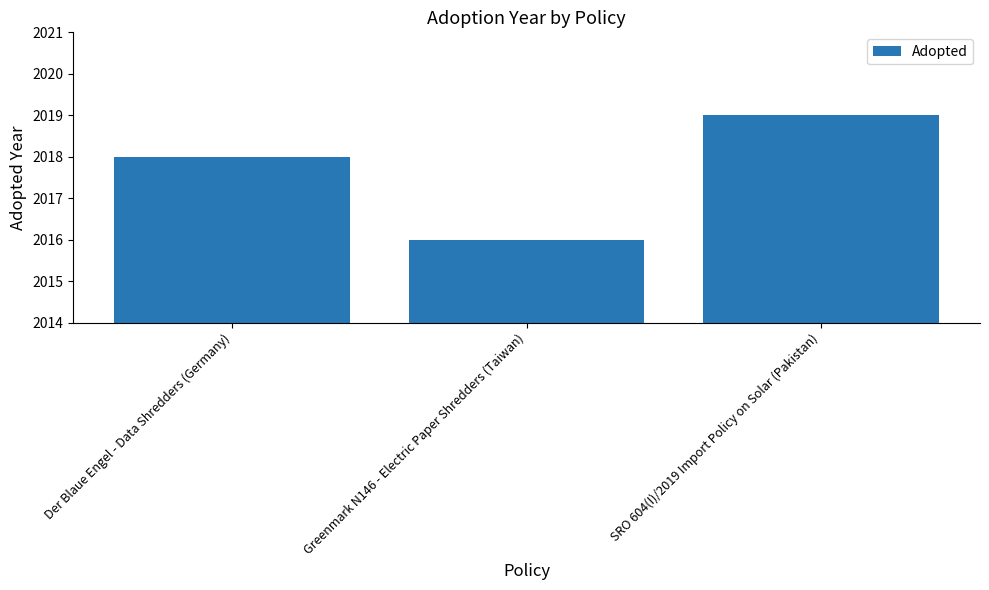

Which category has the highest value across all series?

SRO 604(I)/2019 Import Policy on Solar (Pakistan)